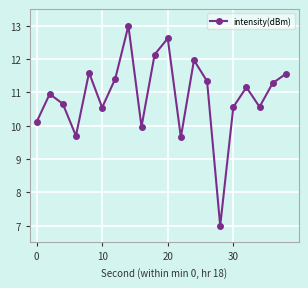

What is the greatest value displayed?

13.0